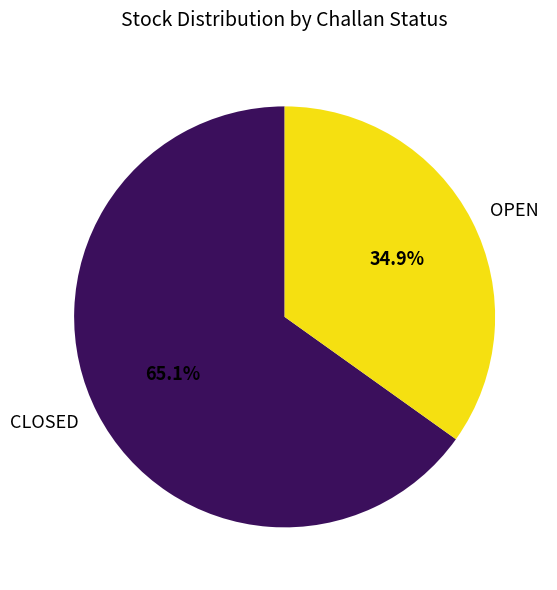

How many slices are in this pie chart?

2